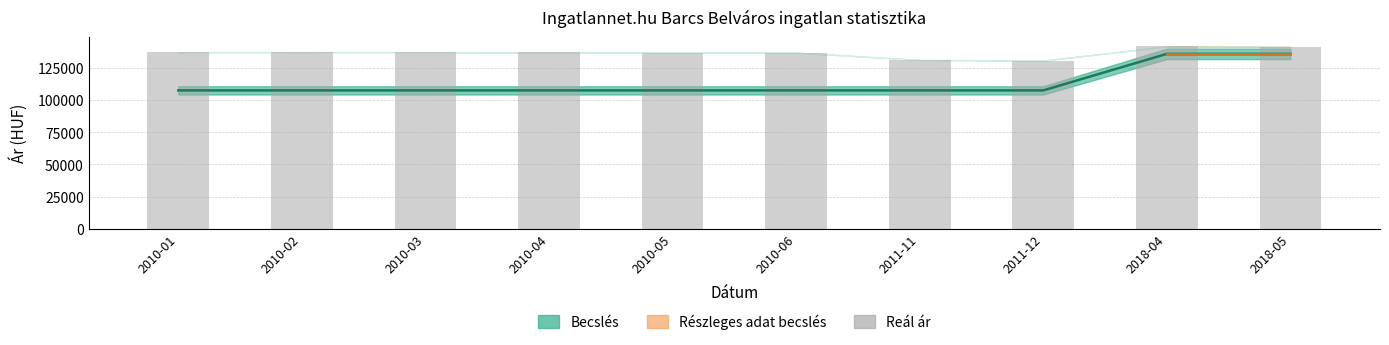

At how many categories does at least one series exceed 112061?

10